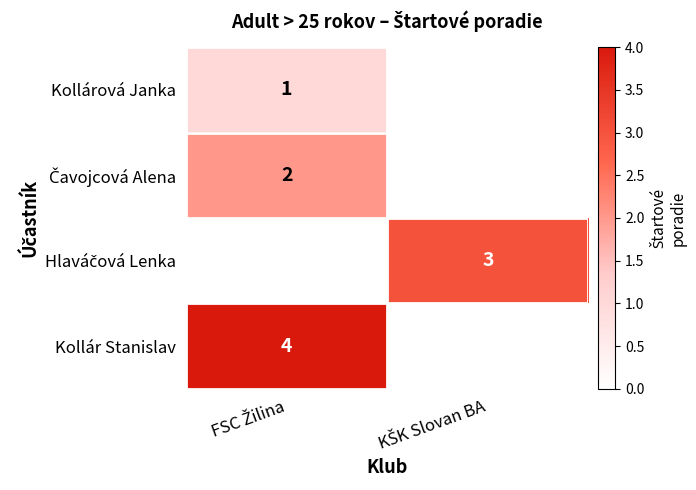

What is the greatest value displayed?

4.0